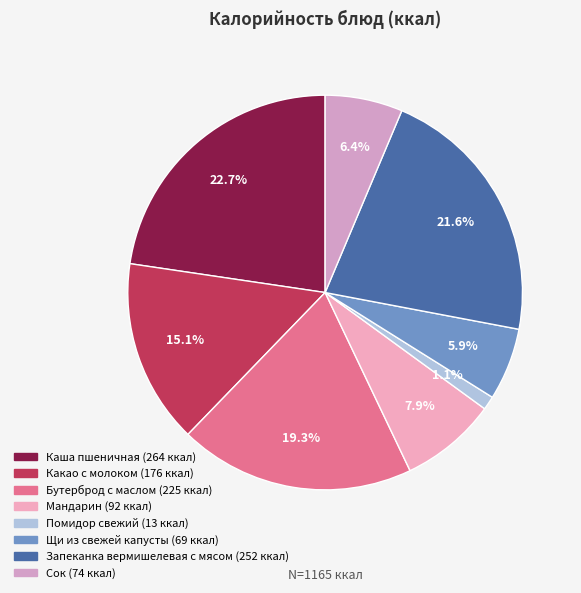

Is it true that Запеканка вермишелевая с мясом is 22% of the pie?

True